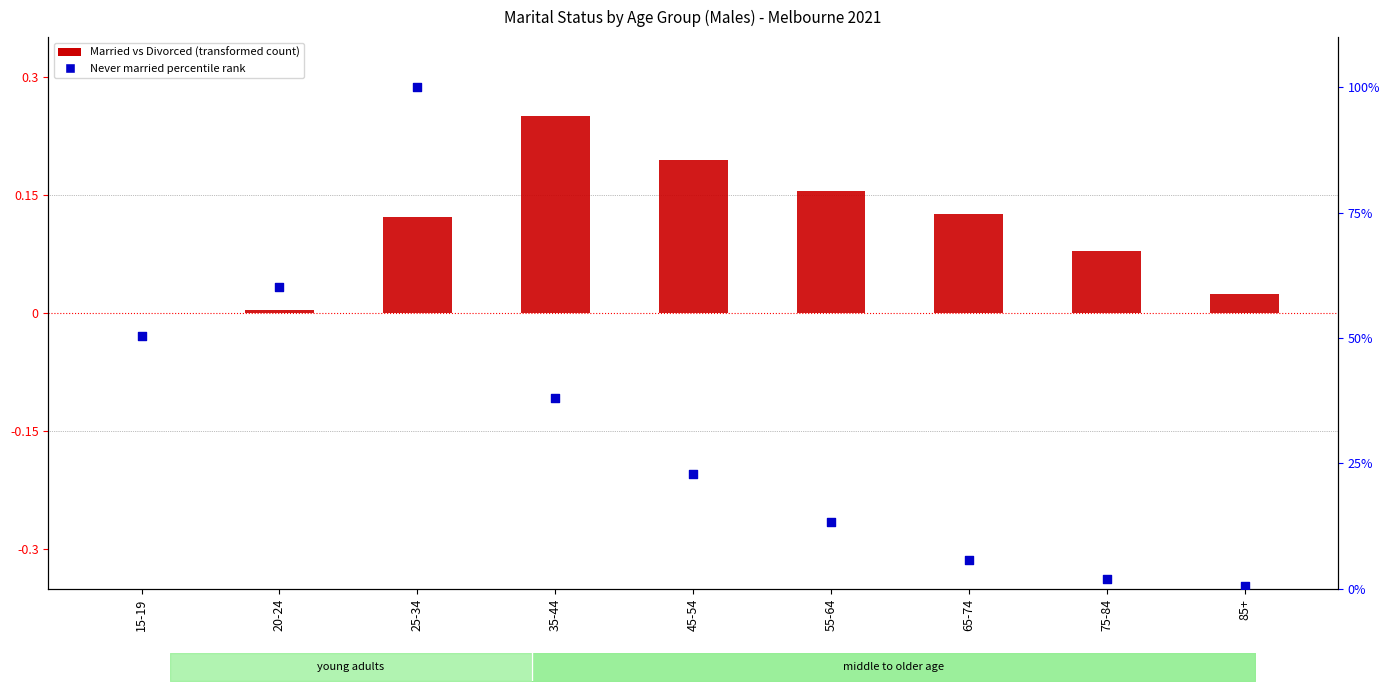

Which series contains the lowest Y value?

Married (relative)